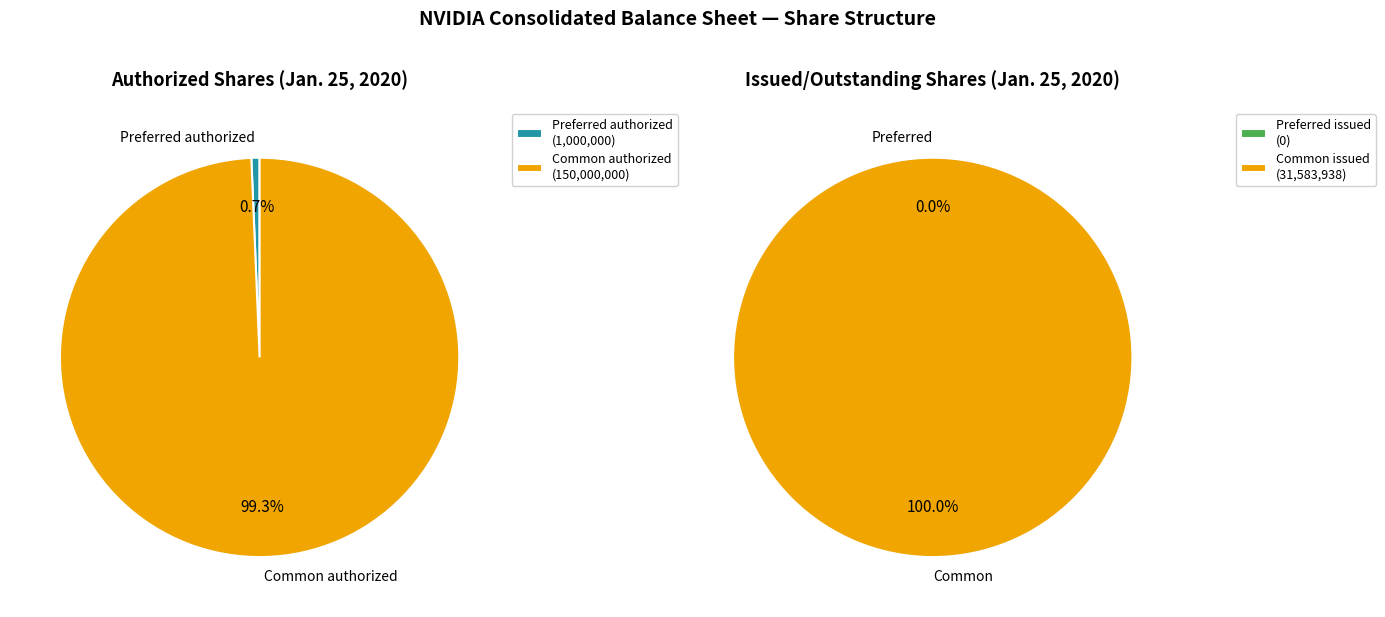

Rank the categories by value from highest to lowest.

Common stock, authorized, Common stock, issued, Preferred stock, authorized, Preferred stock, issued